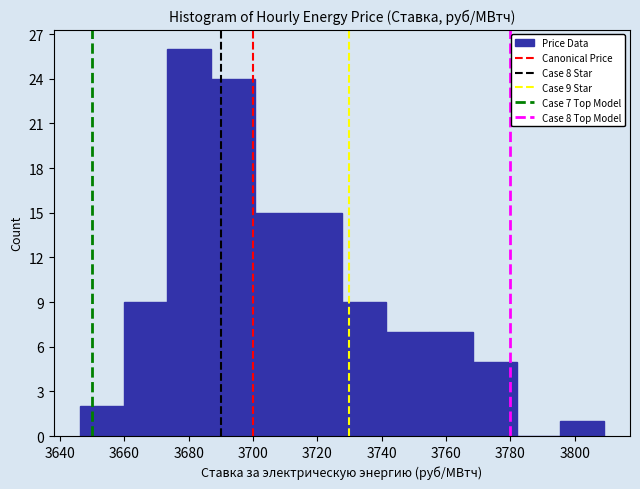

Over which range of the x-axis is the bar tallest?

3674 to 3686